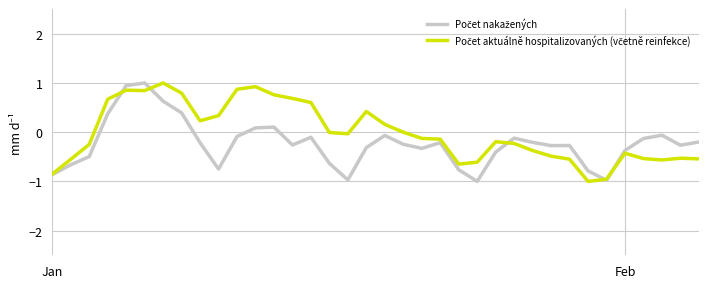

What is the smallest value displayed?

-1.0